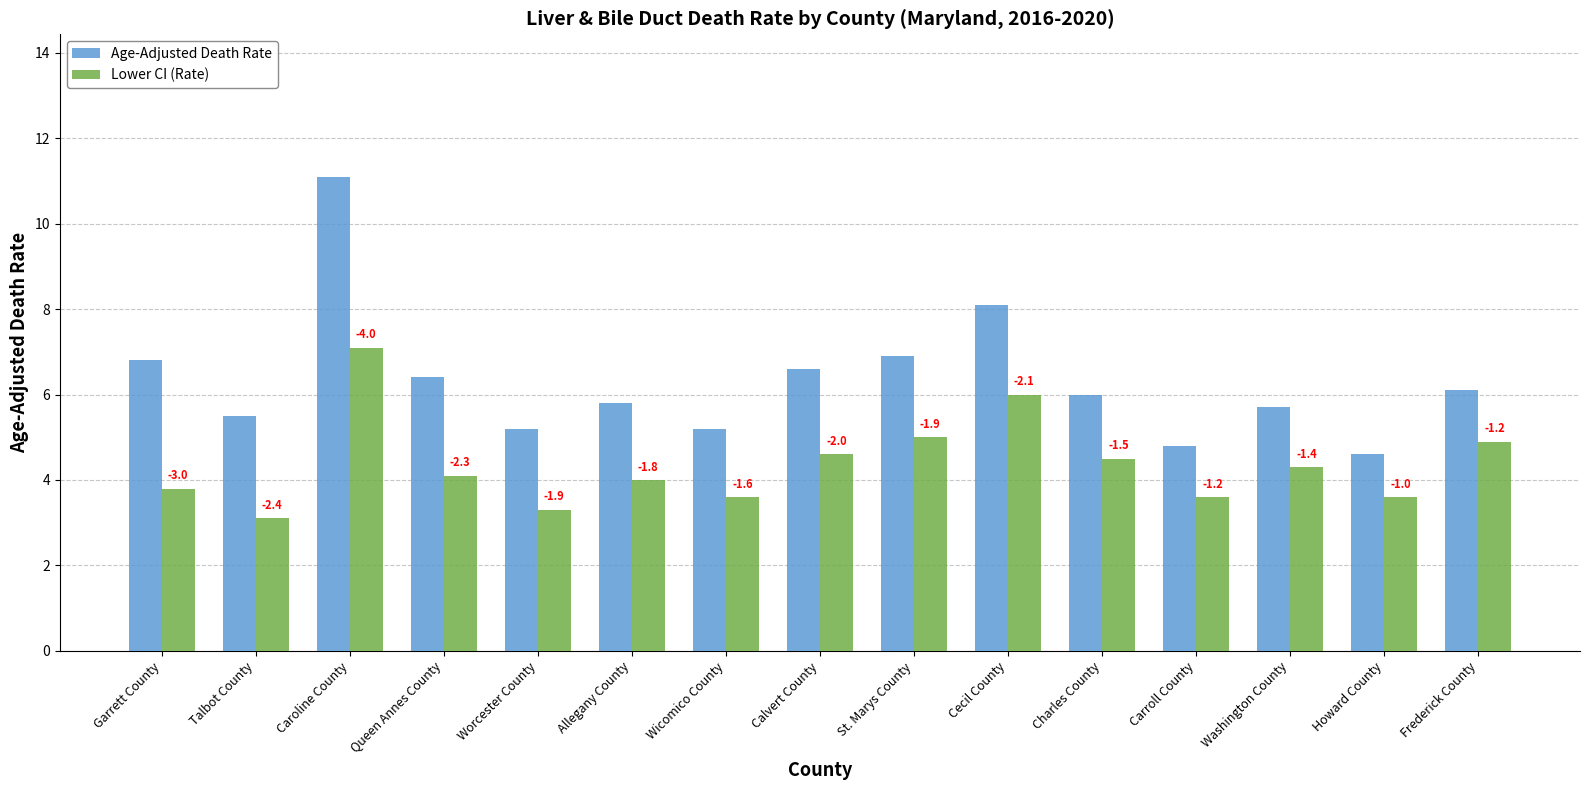

The value of Age-Adjusted Death Rate at Washington County is 7.9. True or false?

False